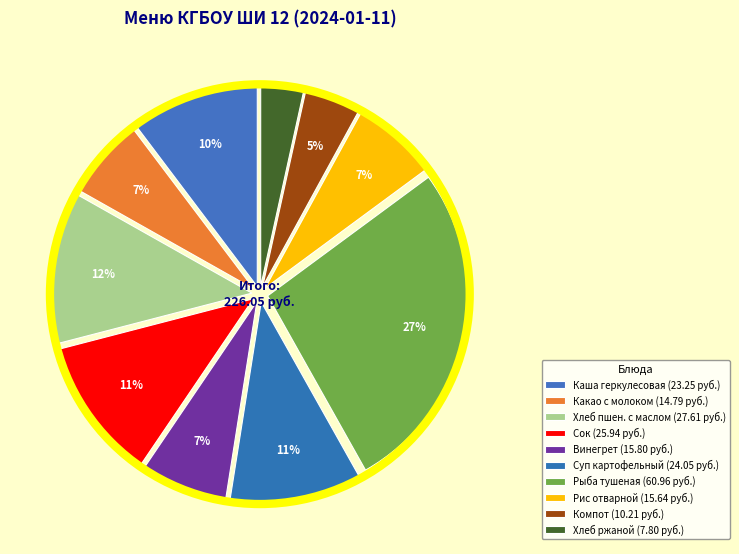

How many segments does this pie chart have?

10